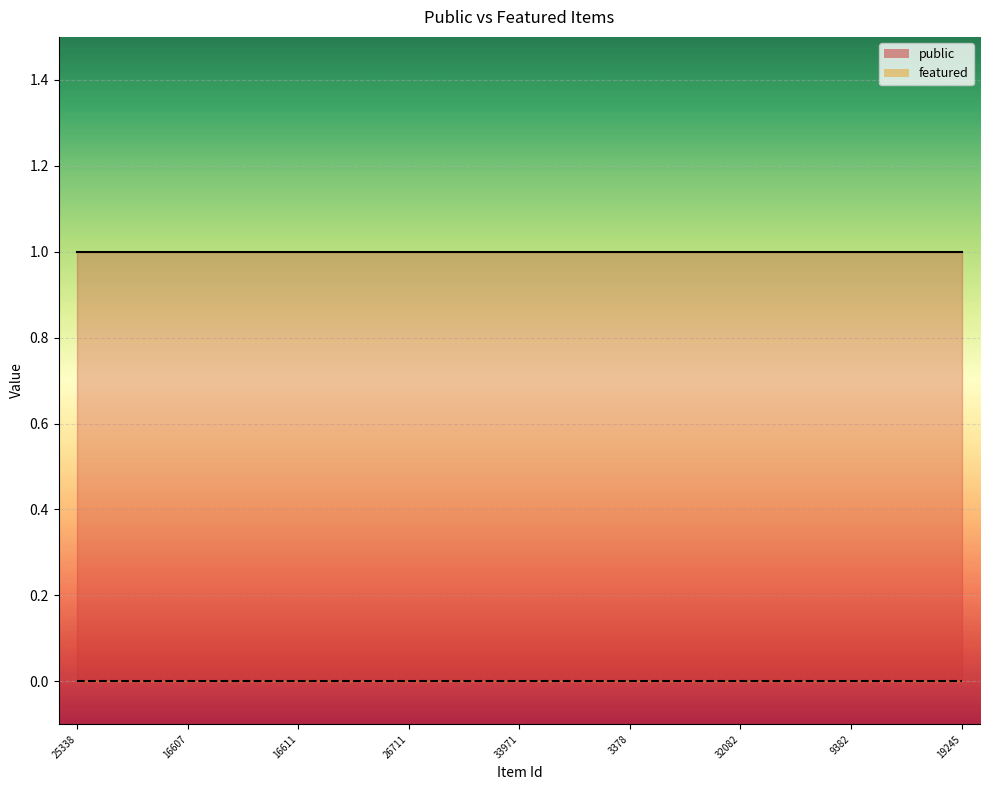

What is the maximum value for public?

1